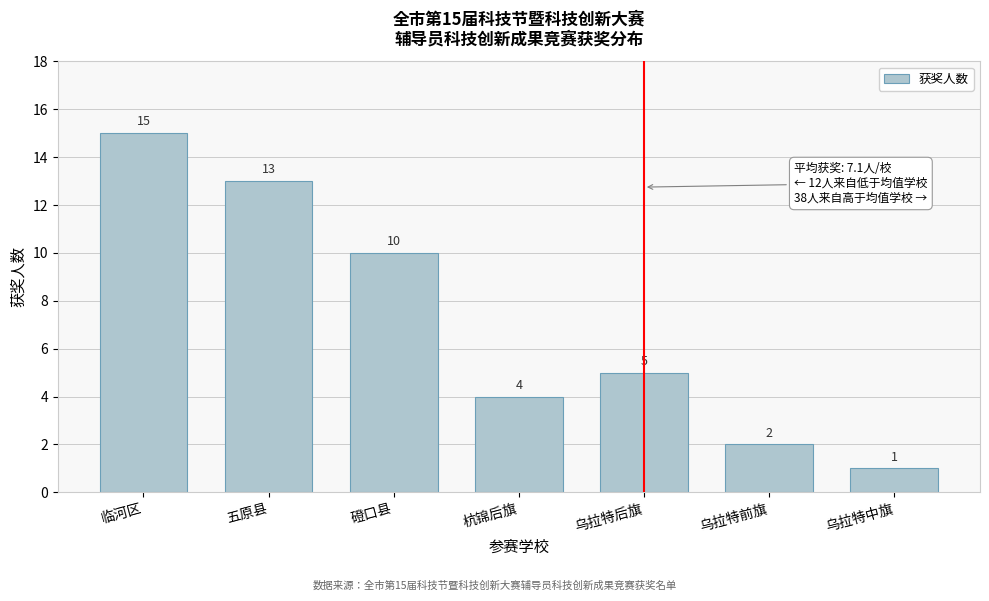

Reading left to right, extract all data points from this chart.

15	13	10	4	5	2	1